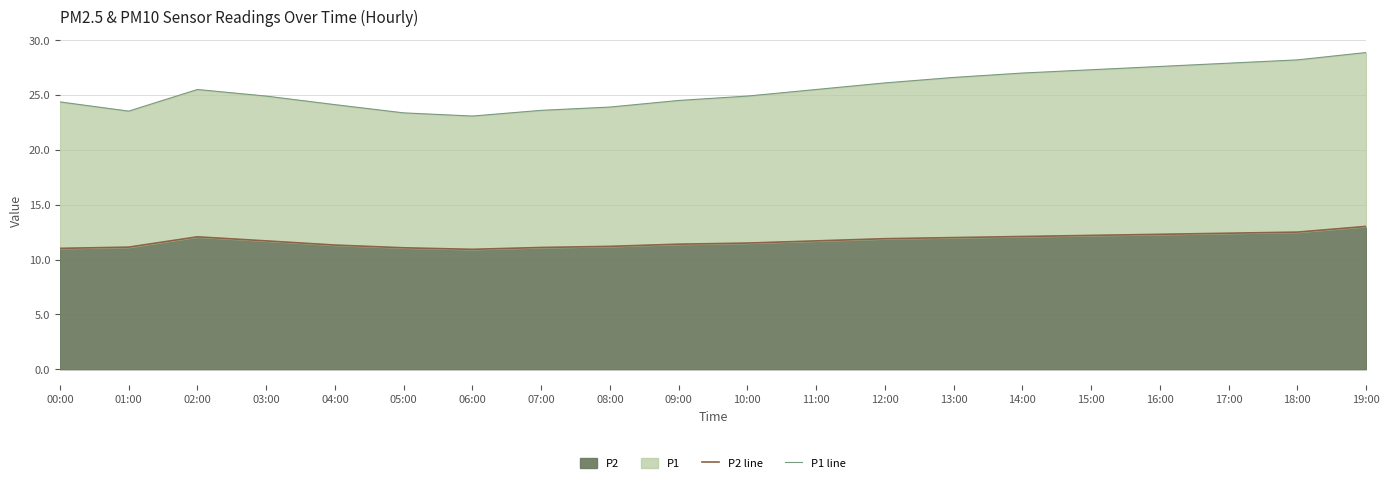

Which label corresponds to the largest value in the chart?

19:00